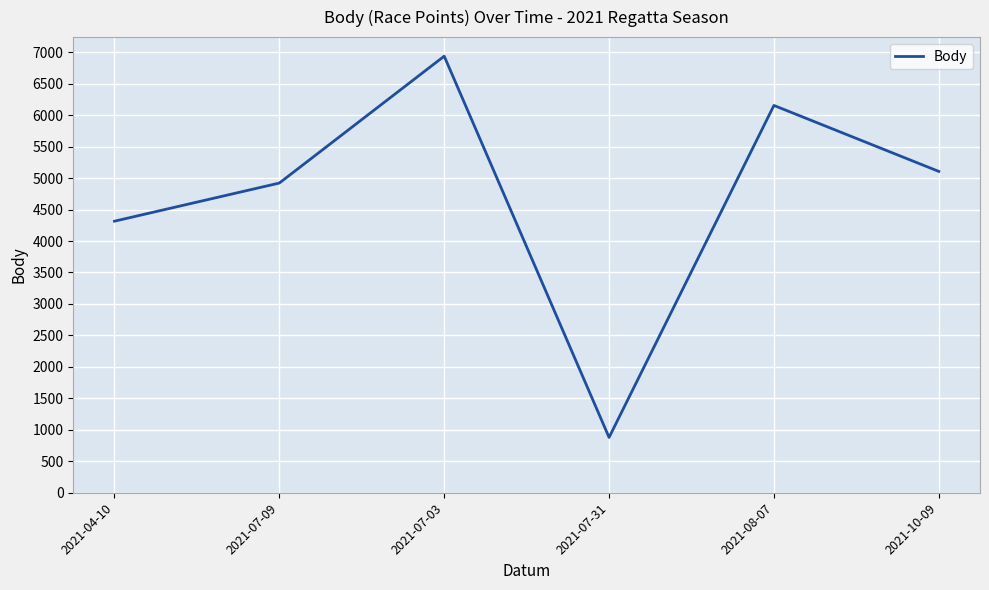

How many lines are shown in the chart?

1